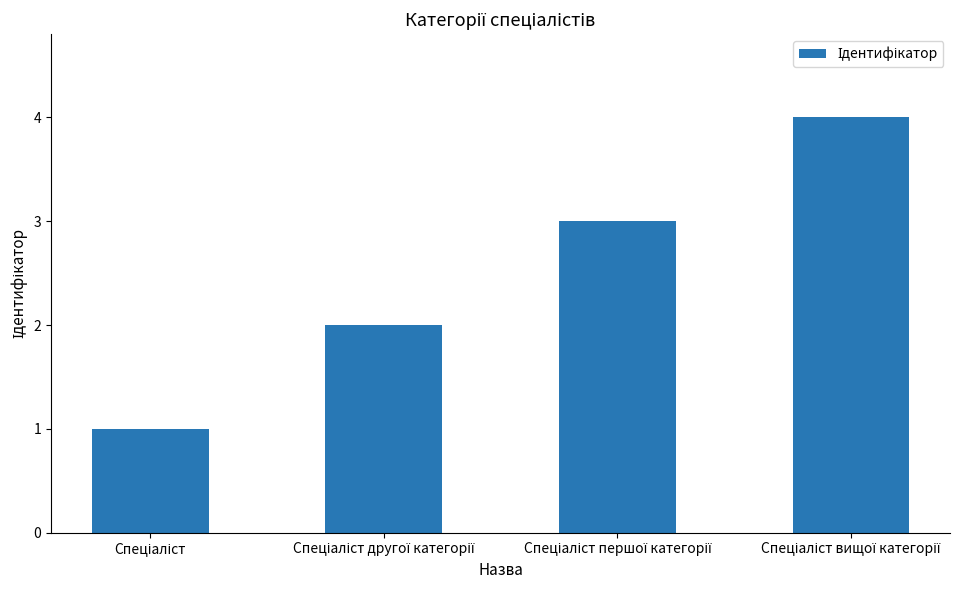

What is the sum of all values?

10